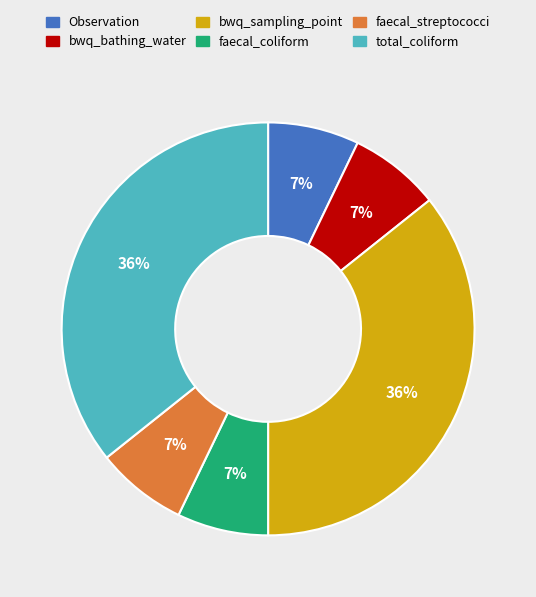

To the nearest percent, what is the difference between the Observation and total_coliform slice percentages?

29%